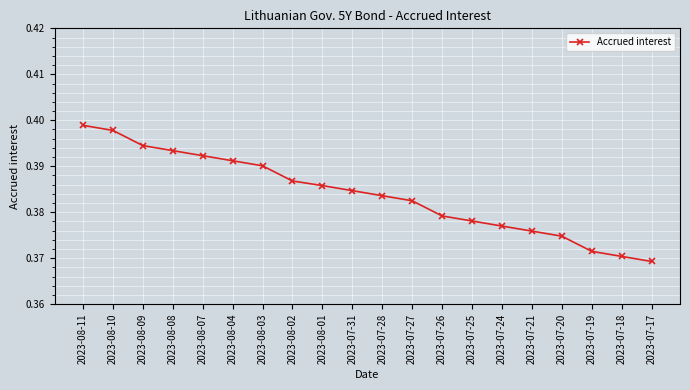

True or false: the data has more than 2 interior local peaks.

False